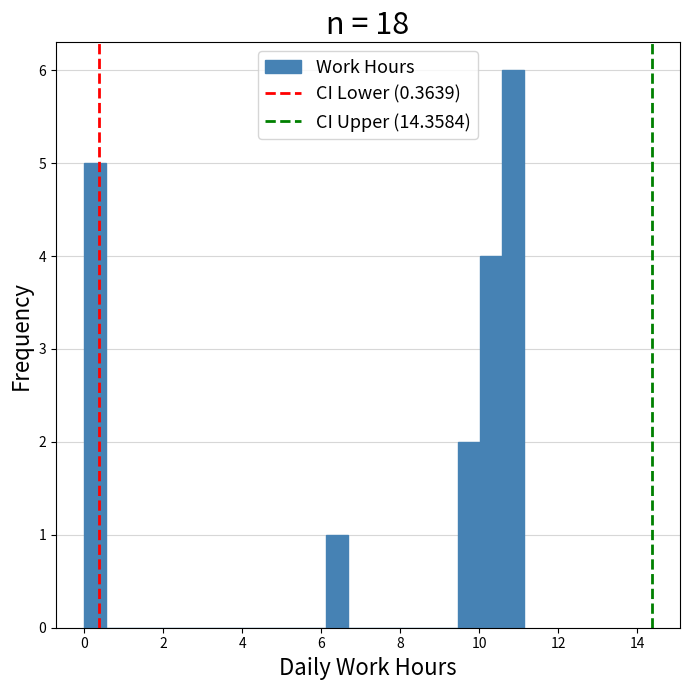

Read against the x-axis, roughly where is the centre of the tallest bar?

10.8